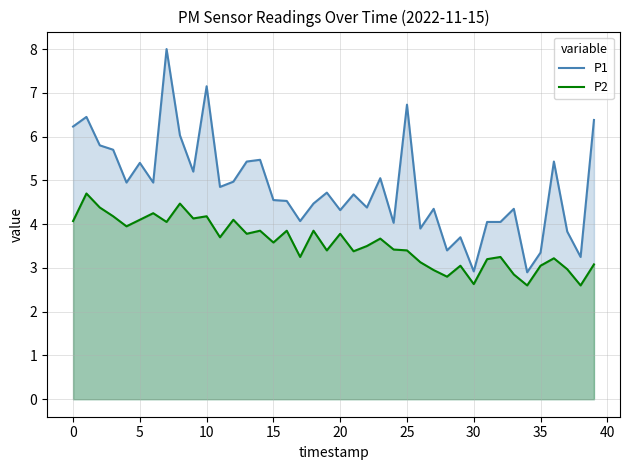

What is the difference between the second highest and minimum values in the P1 series?

4.2